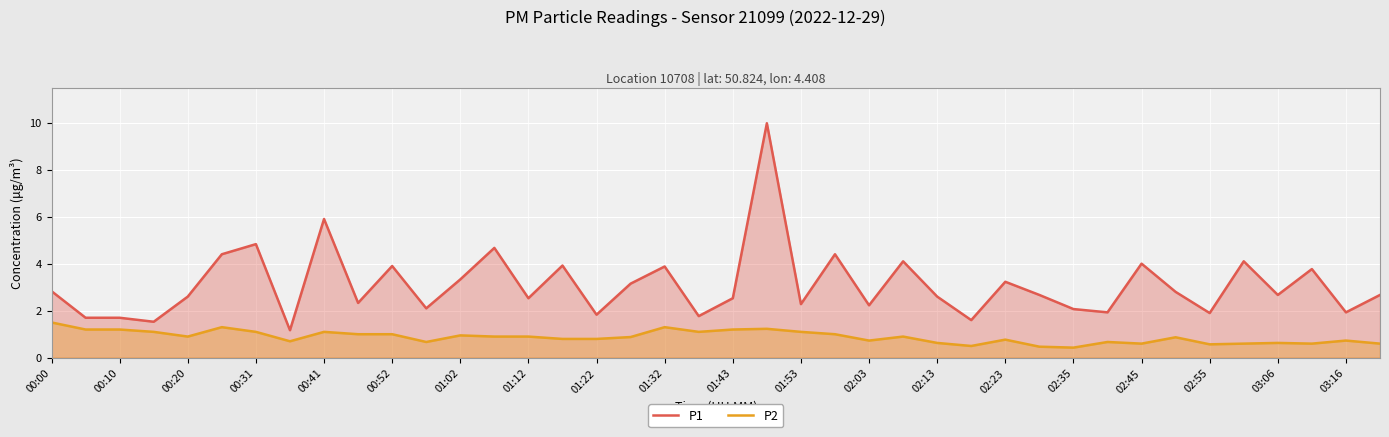

Reading right to left, transcribe all the data shown in this chart.

P1: 2.7	1.9	3.8	2.7	4.1	1.9	2.8	4.0	1.9	2.1	2.7	3.2	1.6	2.6	4.1	2.2	4.4	2.3	10.0	2.5	1.8	3.9	3.1	1.8	3.9	2.5	4.7	3.3	2.1	3.9	2.3	5.9	1.2	4.8	4.4	2.6	1.5	1.7	1.7	2.8
P2: 0.6	0.7	0.6	0.6	0.6	0.6	0.9	0.6	0.7	0.4	0.5	0.8	0.5	0.6	0.9	0.7	1.0	1.1	1.2	1.2	1.1	1.3	0.9	0.8	0.8	0.9	0.9	0.9	0.7	1.0	1.0	1.1	0.7	1.1	1.3	0.9	1.1	1.2	1.2	1.5